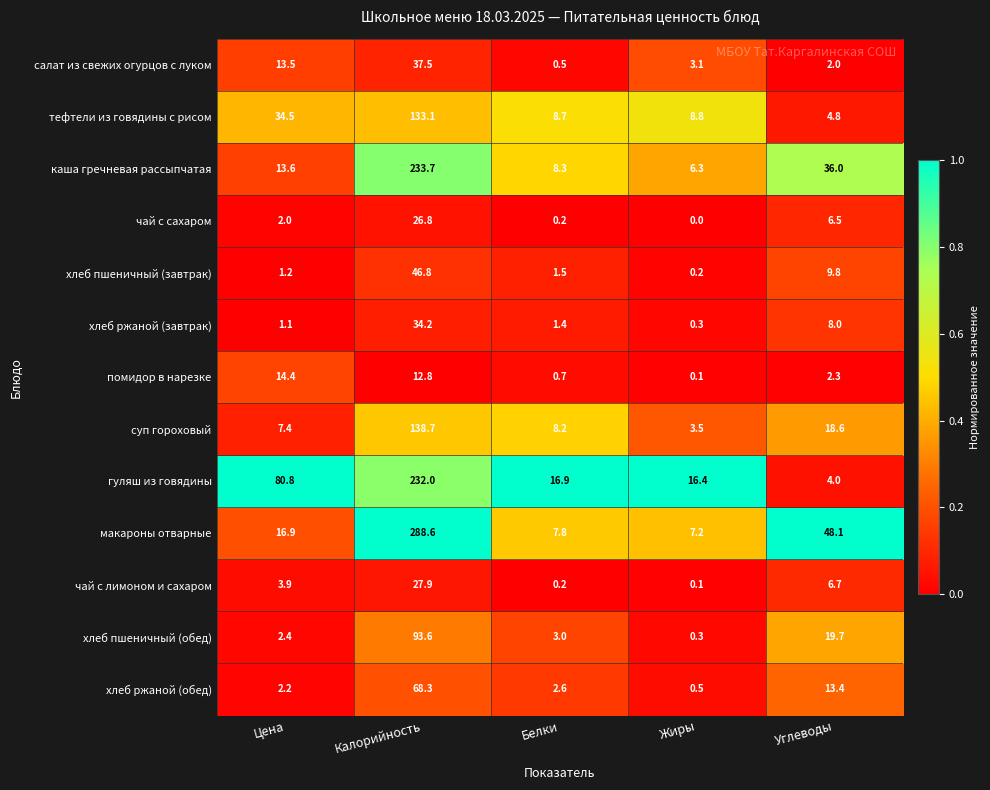

What is the spread (max minus min) of values at Жиры?

16.4